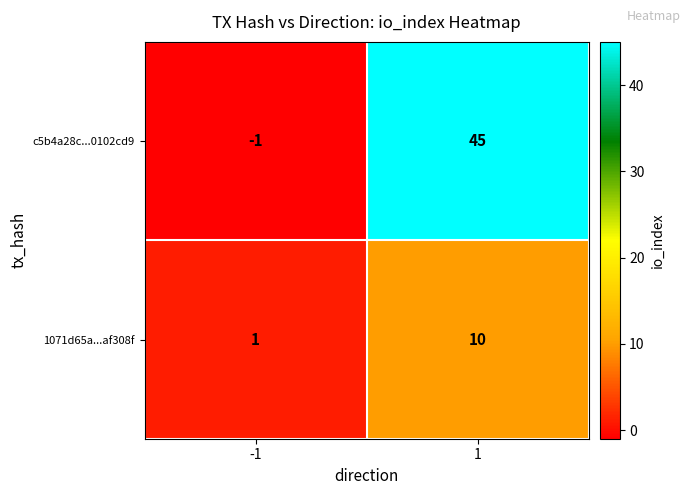

The value of 1071d65a...af308f at 1 is 10. True or false?

True